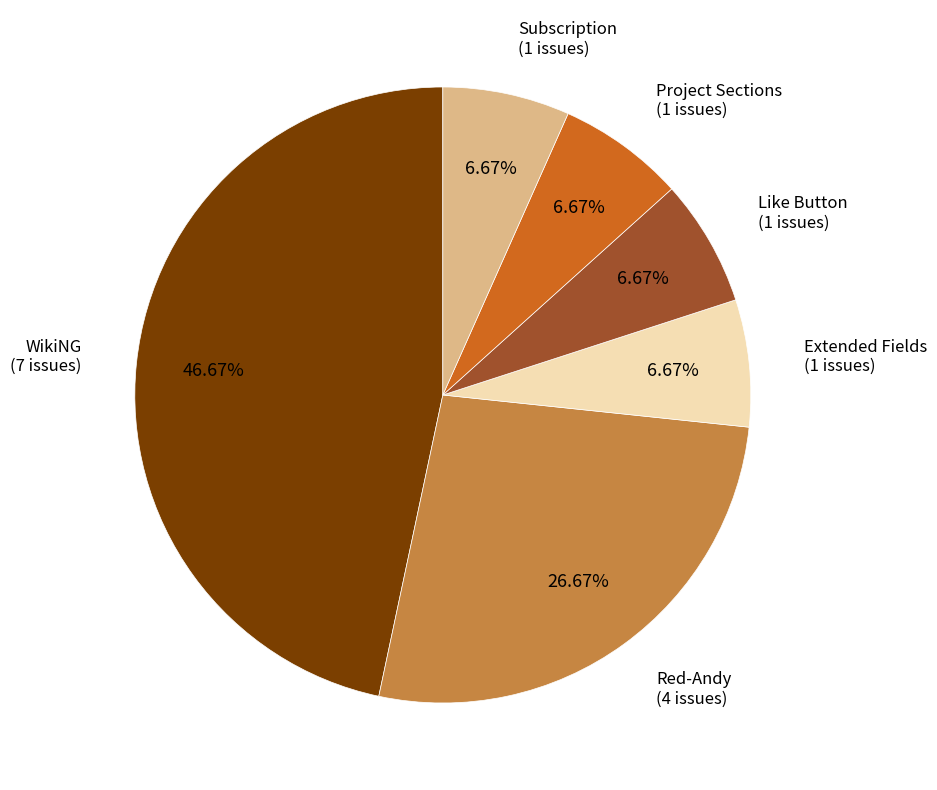

Between Subscription and Red-Andy, which is larger?

Red-Andy